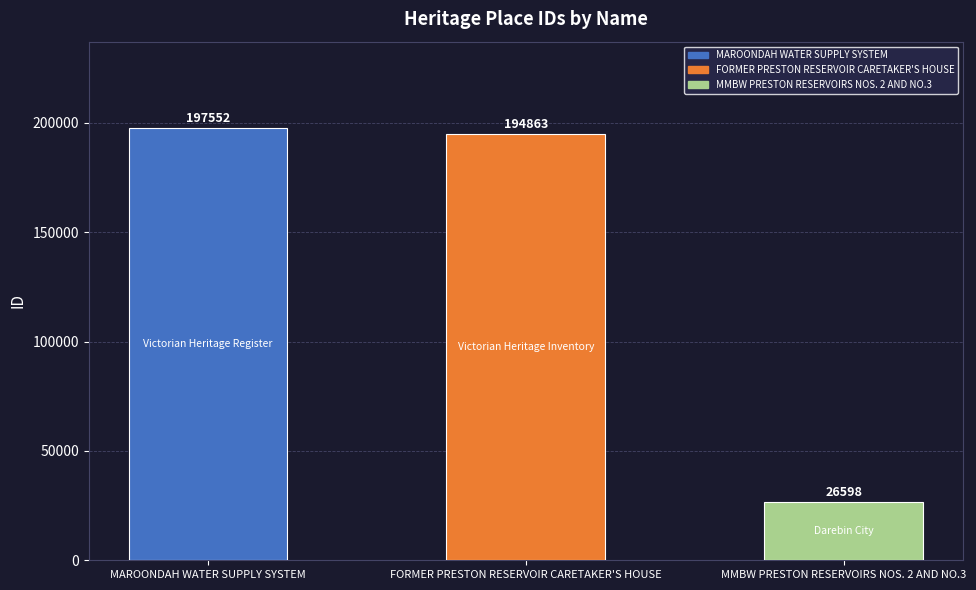

Rank the categories by value from lowest to highest.

MMBW PRESTON RESERVOIRS NOS. 2 AND NO.3, FORMER PRESTON RESERVOIR CARETAKER'S HOUSE, MAROONDAH WATER SUPPLY SYSTEM